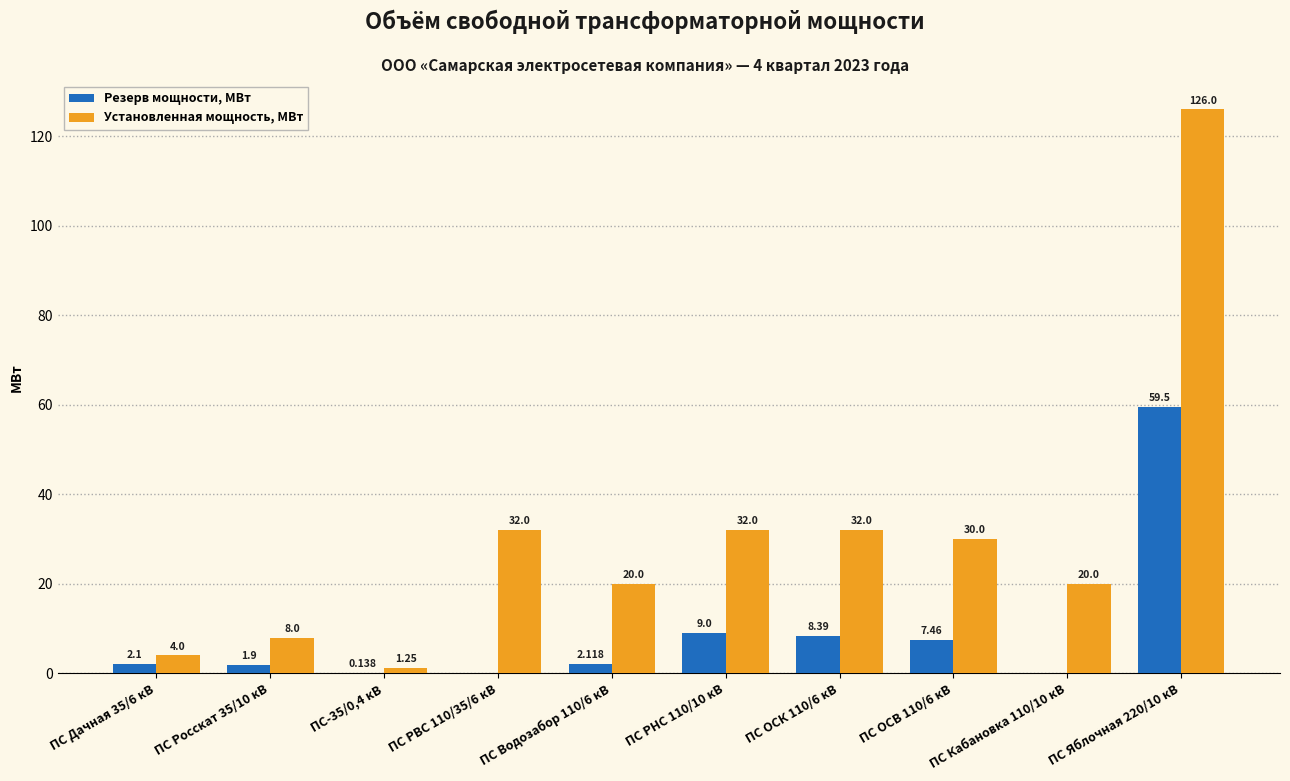

The value of Резерв мощности, МВт at ПС ОСК 110/6 кВ is 8.4. True or false?

True